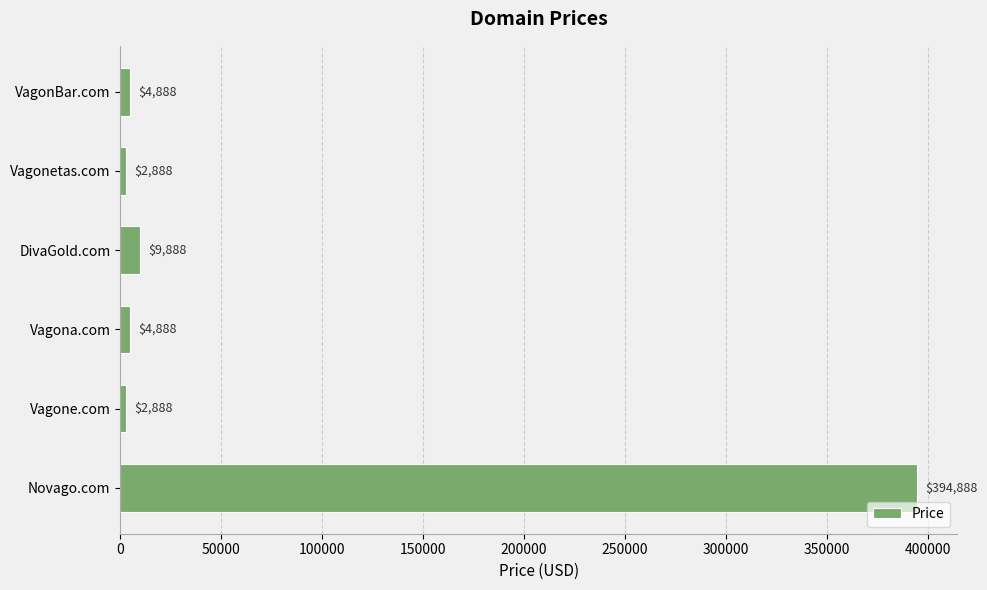

What is the change in value from Novago.com to VagonBar.com?

-390000